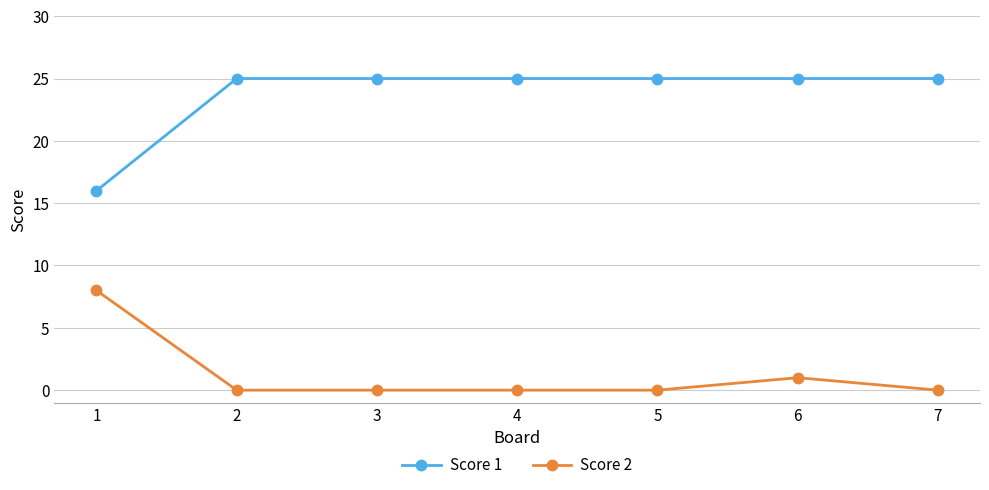

What is the difference between the maximum and minimum values in the Score 2 series?

8